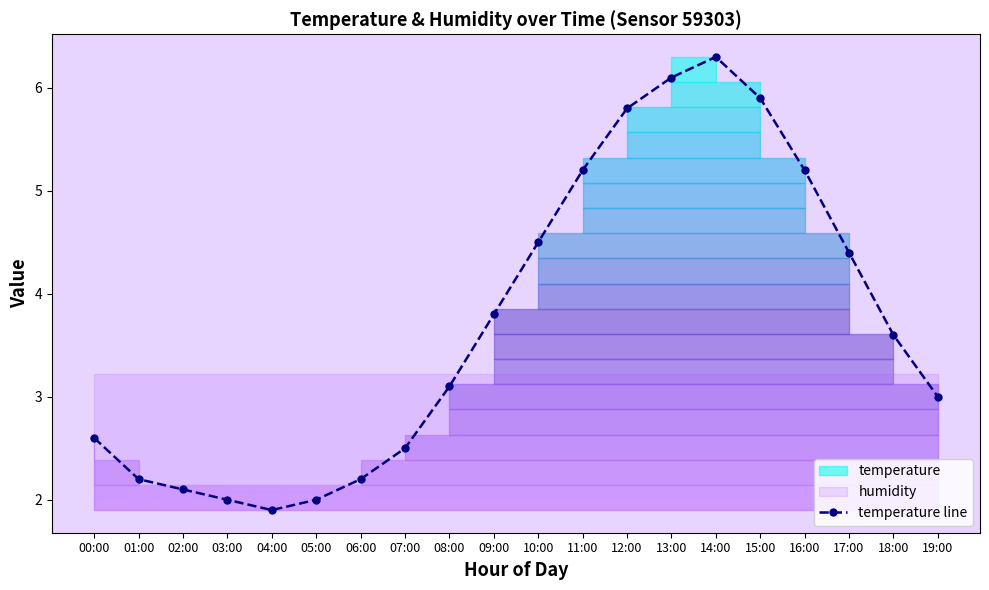

Reading left to right, extract all data points from this chart.

2.6	2.2	2.1	2.0	1.9	2.0	2.2	2.5	3.1	3.8	4.5	5.2	5.8	6.1	6.3	5.9	5.2	4.4	3.6	3.0